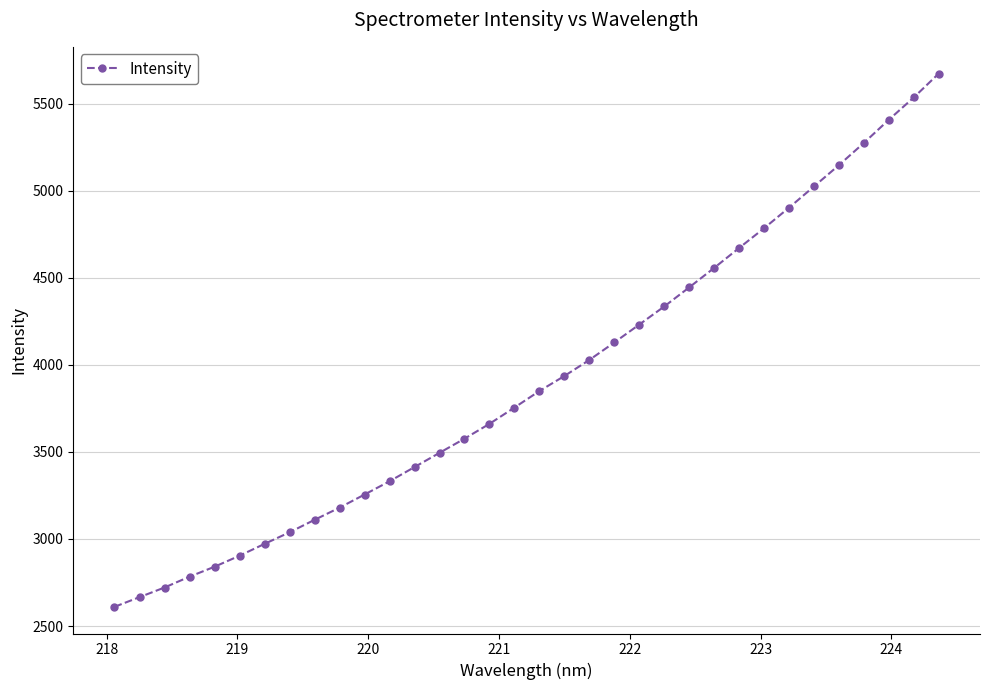

What is the difference between the second highest and minimum values?

2925.1